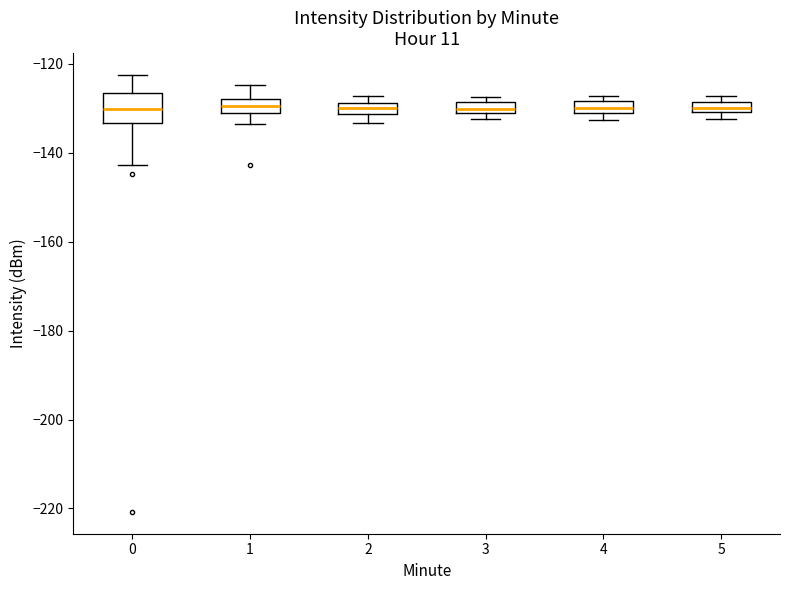

Which box is the tallest, from its lower edge to its upper edge?

0